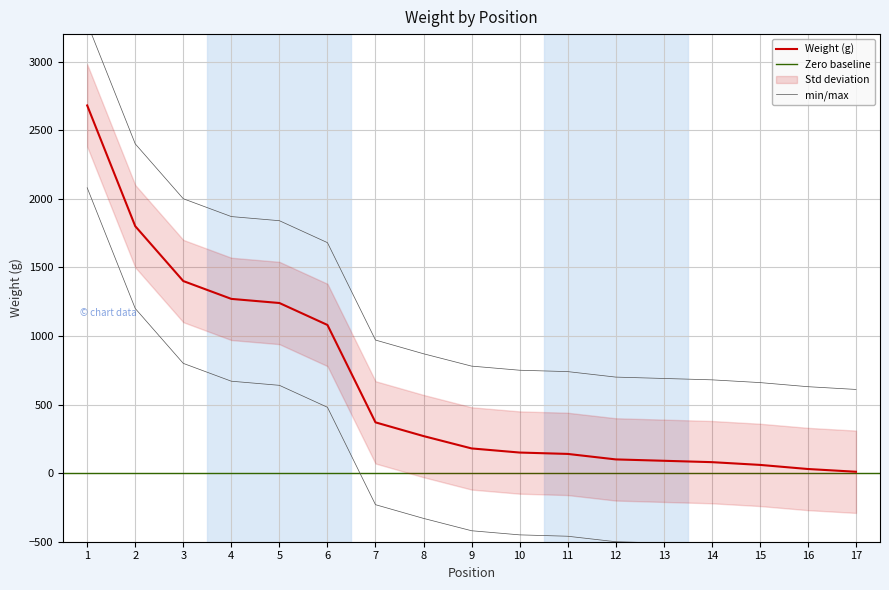

What is the smallest value displayed?

10